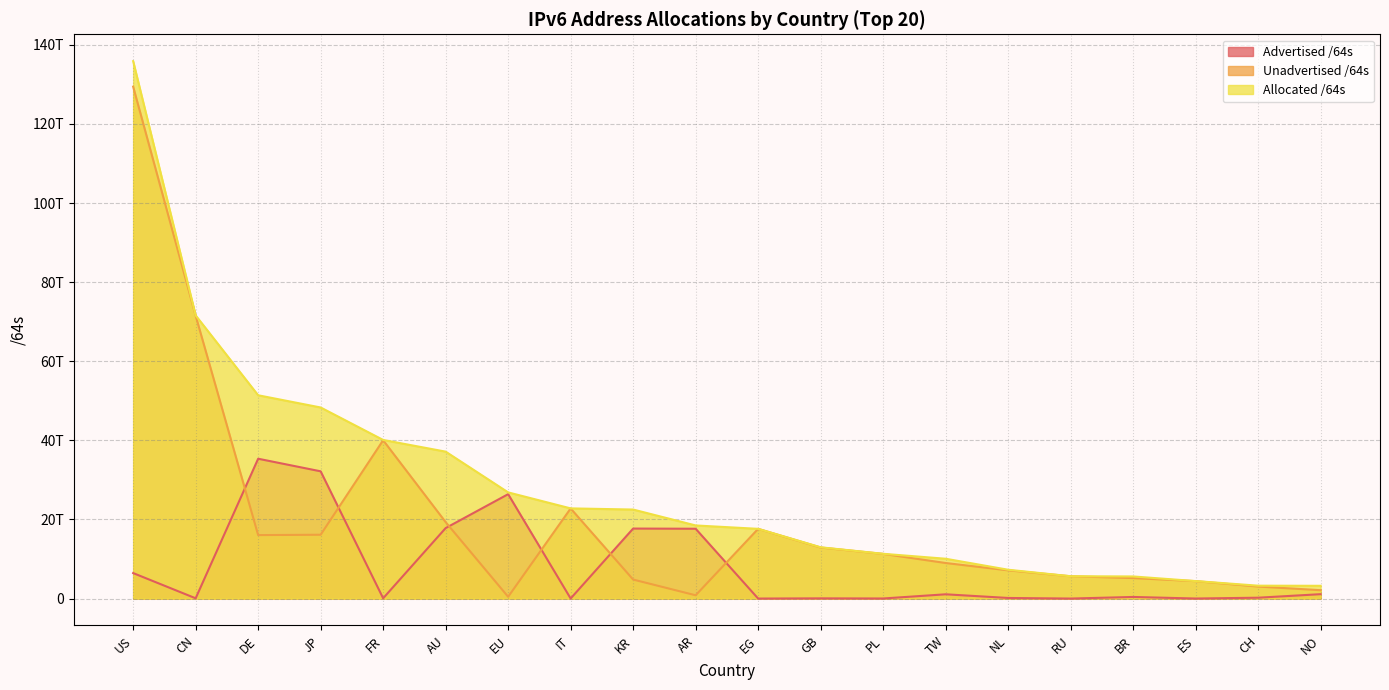

Which series has the largest range (max minus min)?

Allocated /64s